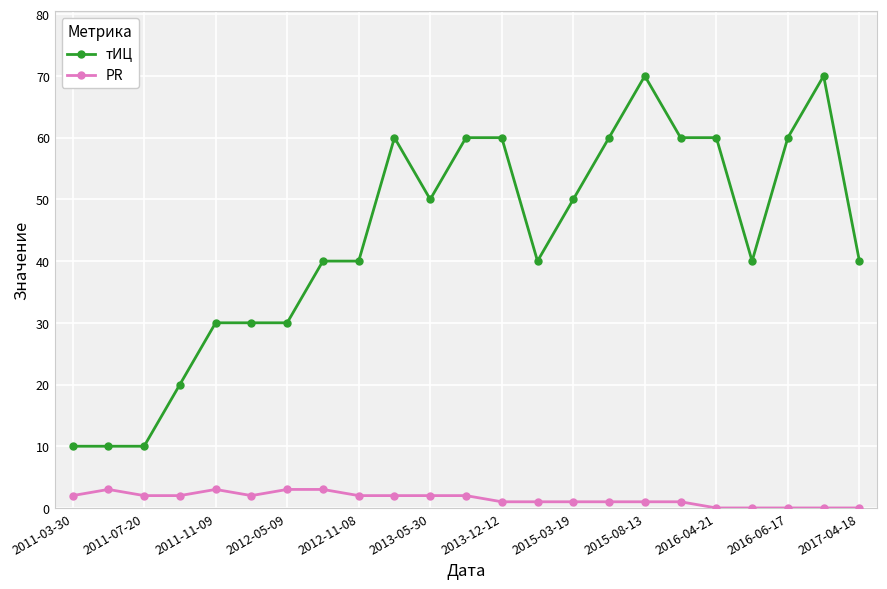

What is the value of the тИЦ point at the 9th from the left?

40